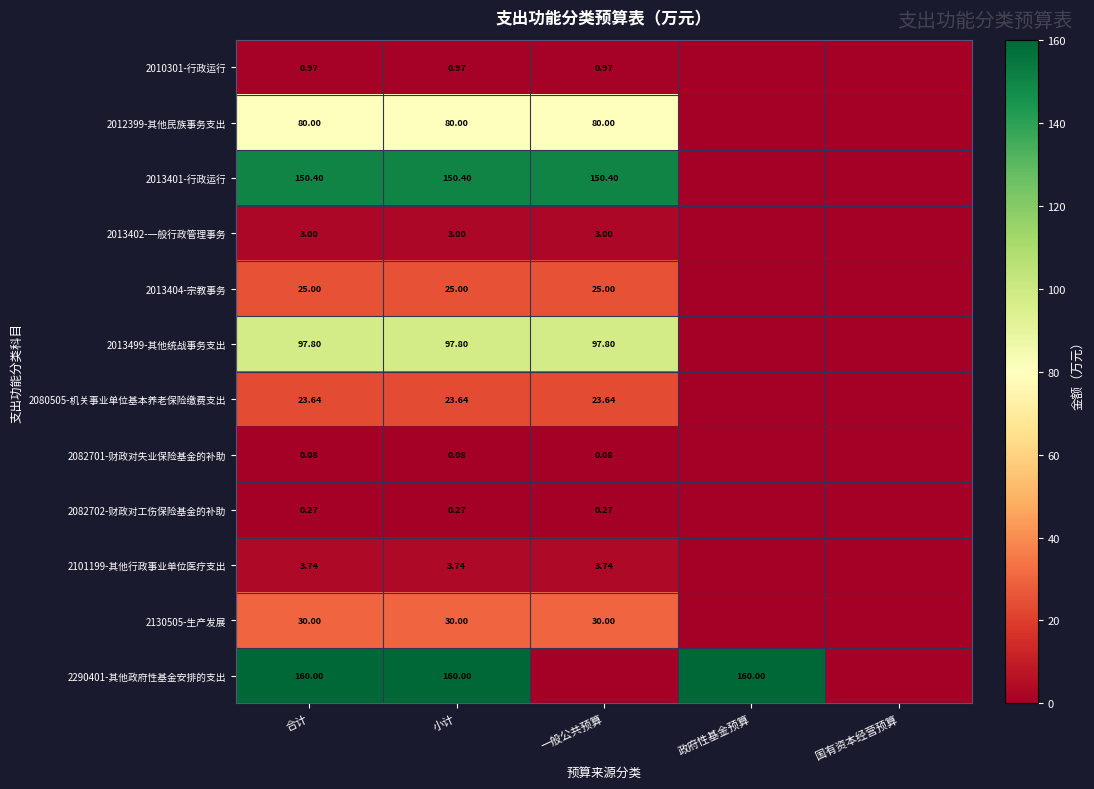

Which series changed the most between 小计 and 一般公共预算?

2290401-其他政府性基金安排的支出